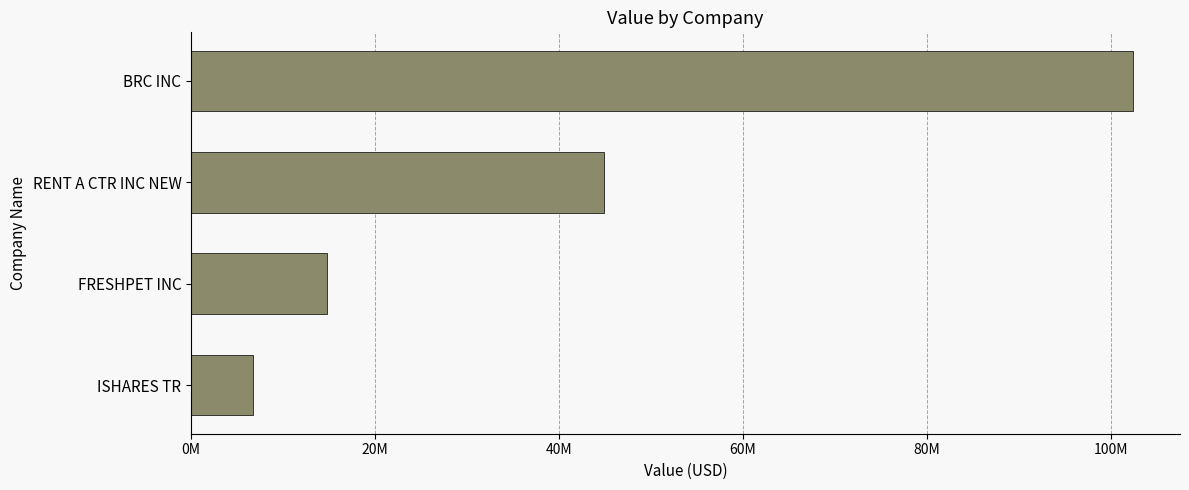

List the labels in order of value, largest first.

BRC INC, RENT A CTR INC NEW, FRESHPET INC, ISHARES TR